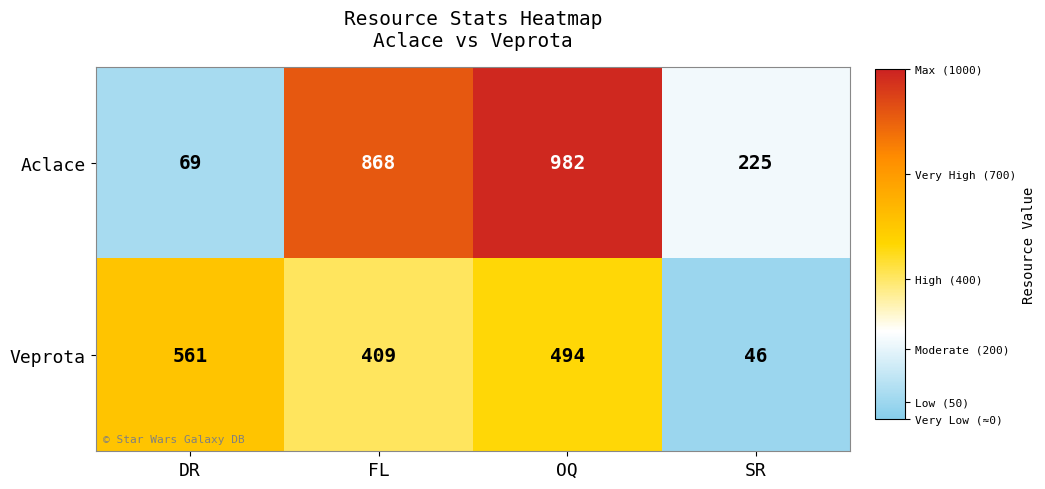

At how many categories does at least one series exceed 342?

3